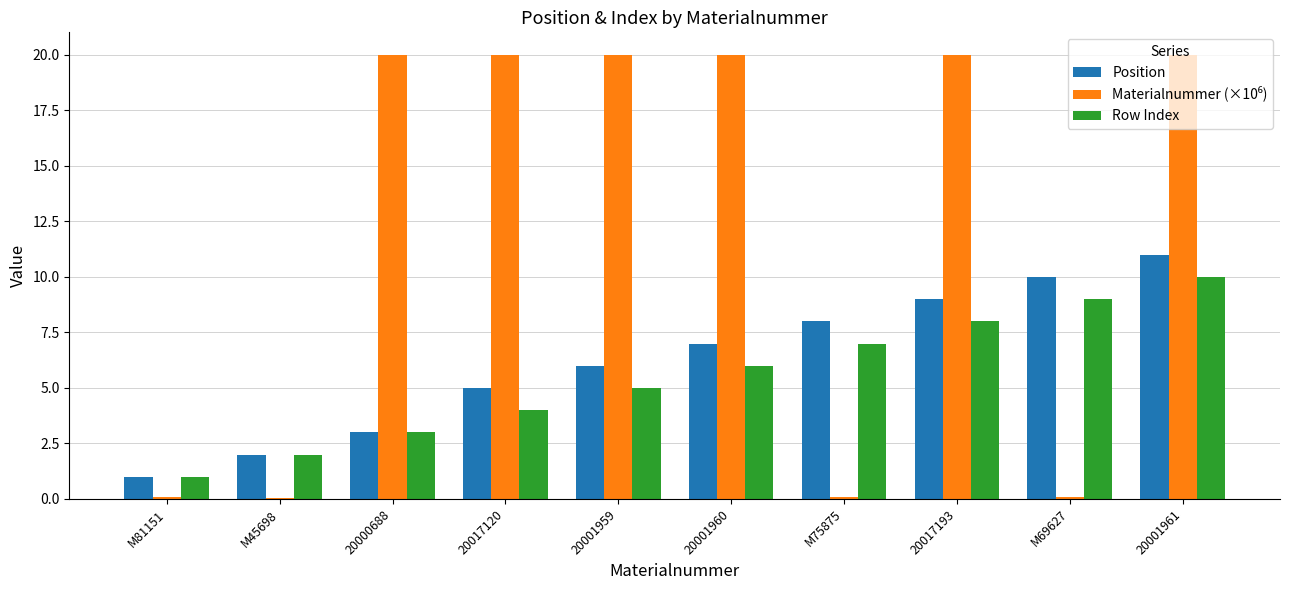

Which category has the highest value in the Position series?

20001961